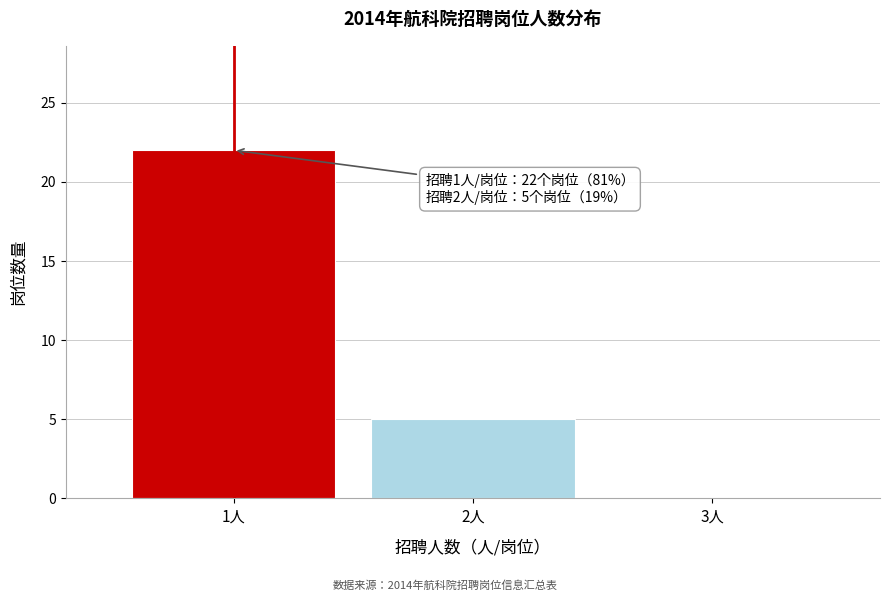

Reading left to right, transcribe all the data shown in this chart.

1人=22	2人=5	3人=0